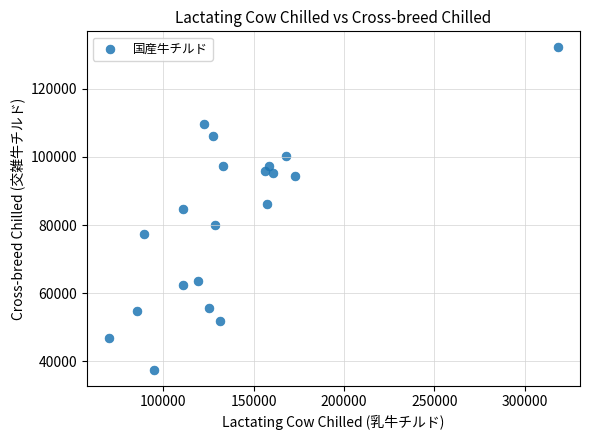

What is the range of Y values (max minus min)?

94560